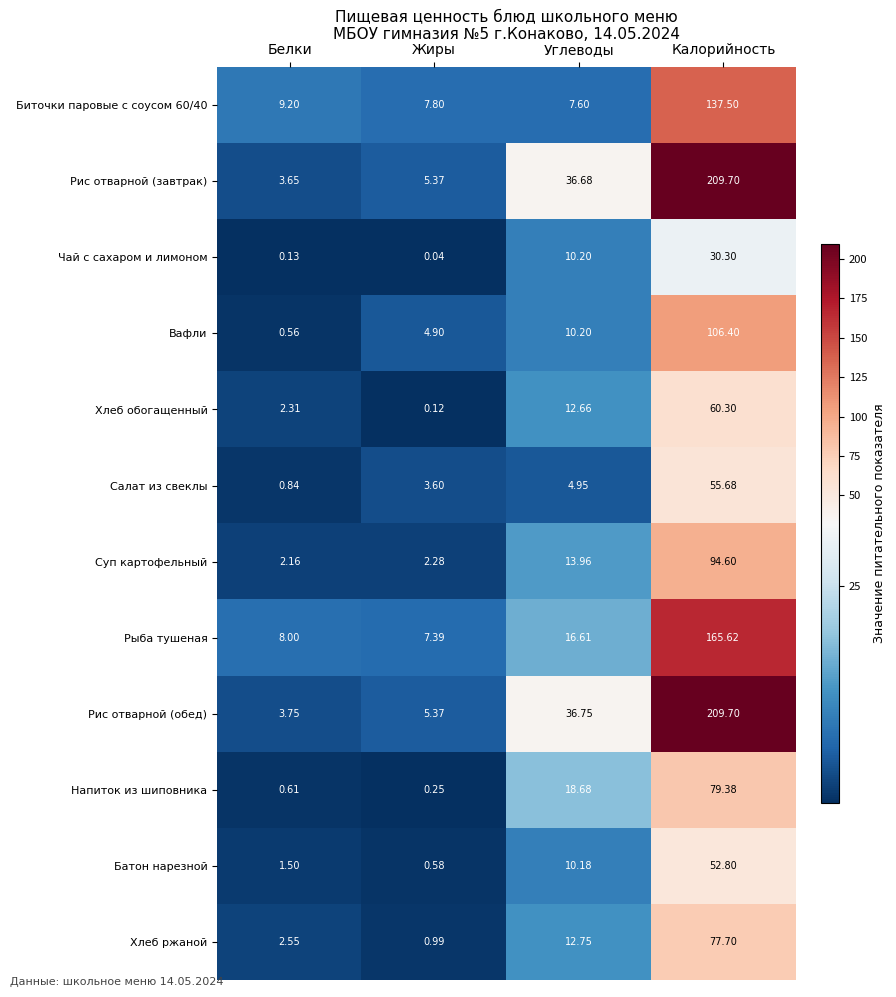

Where is Чай с сахаром и лимоном nearest to the value 15?

Углеводы